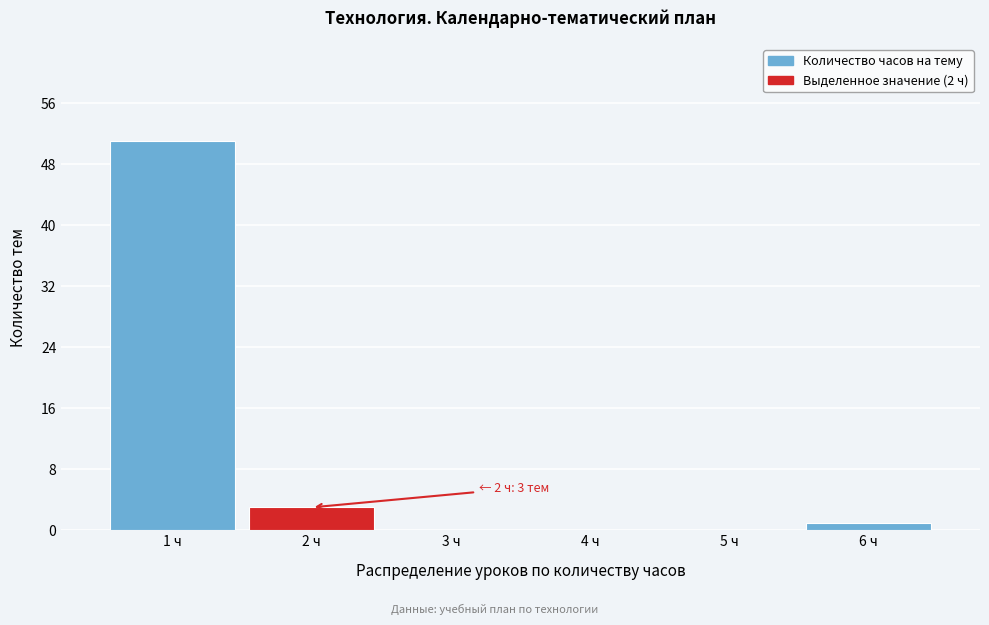

Which range on the x-axis has the tallest bar?

0.5 to 1.5